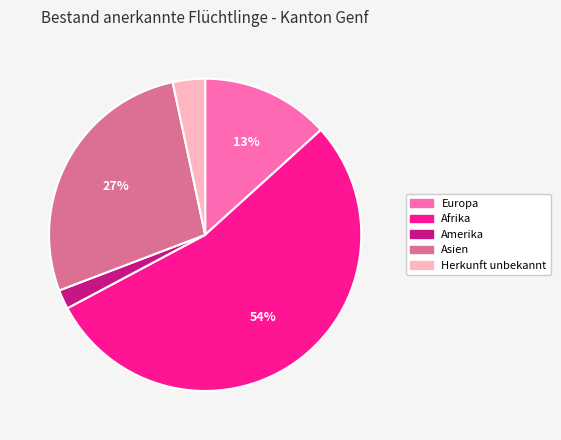

Is the sum of Amerika and Herkunft unbekannt greater than half?

No